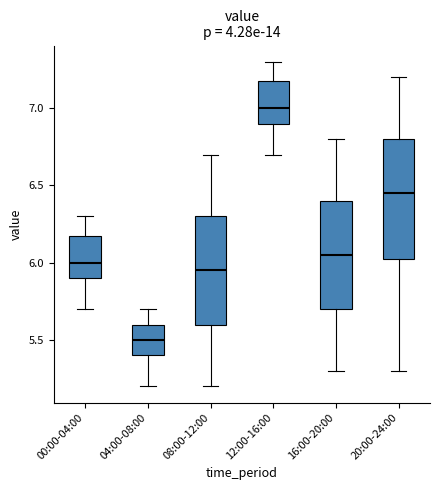

Reading left to right, transcribe this box plot: for each box, give where its median line is, the range the box spans, and where its two whiskers end, as read against the y-axis. The values are not printed on the chart, so give them approximately, as read against the axis.

00:00-04:00: median 6.00, box 5.90 to 6.20, whiskers 5.70 to 6.30
04:00-08:00: median 5.50, box 5.40 to 5.60, whiskers 5.20 to 5.70
08:00-12:00: median 5.95, box 5.60 to 6.30, whiskers 5.20 to 6.70
12:00-16:00: median 7.00, box 6.90 to 7.20, whiskers 6.70 to 7.30
16:00-20:00: median 6.05, box 5.70 to 6.40, whiskers 5.30 to 6.80
20:00-24:00: median 6.45, box 6.05 to 6.80, whiskers 5.30 to 7.20